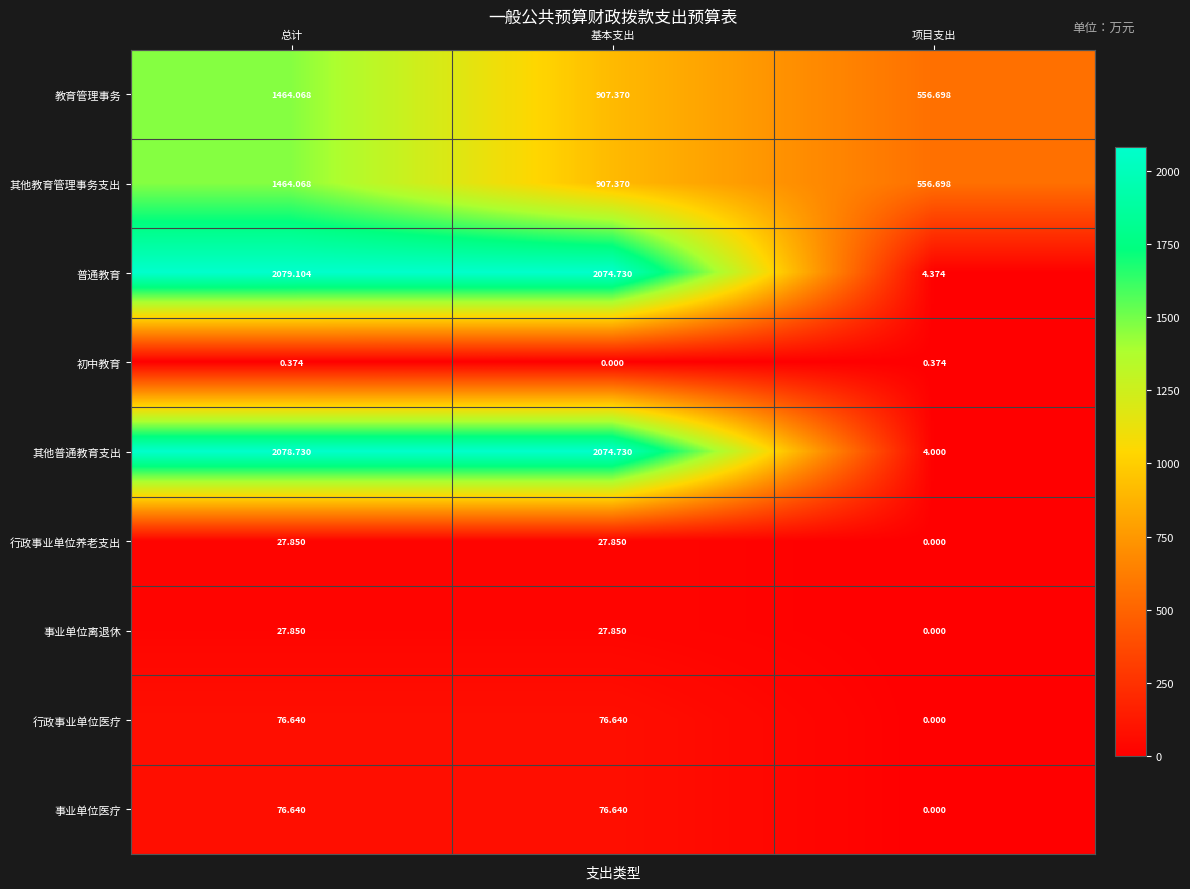

At which label is 行政事业单位医疗 closest to 38?

项目支出